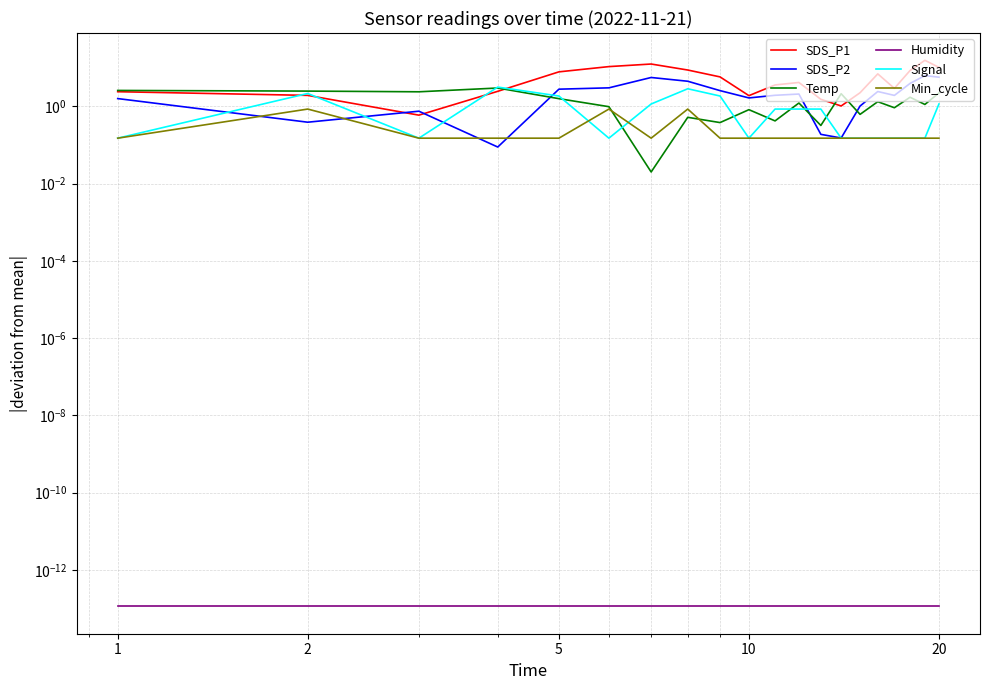

The Humidity series shows 0.0 at 2. True or false?

False